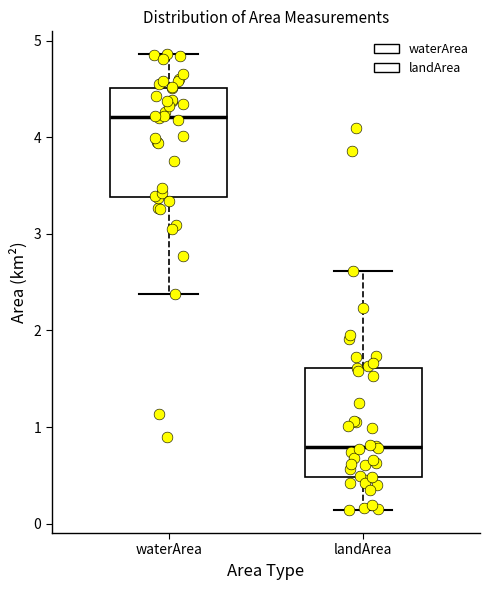

Reading left to right, read every box against the y-axis: the position of its median line, the range the box covers, and the ends of its whiskers. The values are not printed on the chart, so give them approximately, as read against the axis.

waterArea: median 4.2, box 3.4 to 4.5, whiskers 2.4 to 4.9
landArea: median 0.8, box 0.5 to 1.6, whiskers 0.1 to 2.6